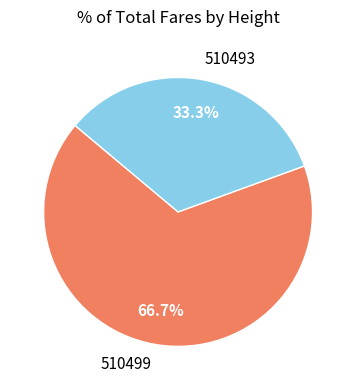

True or false: 510499 accounts for 67% of the total.

True